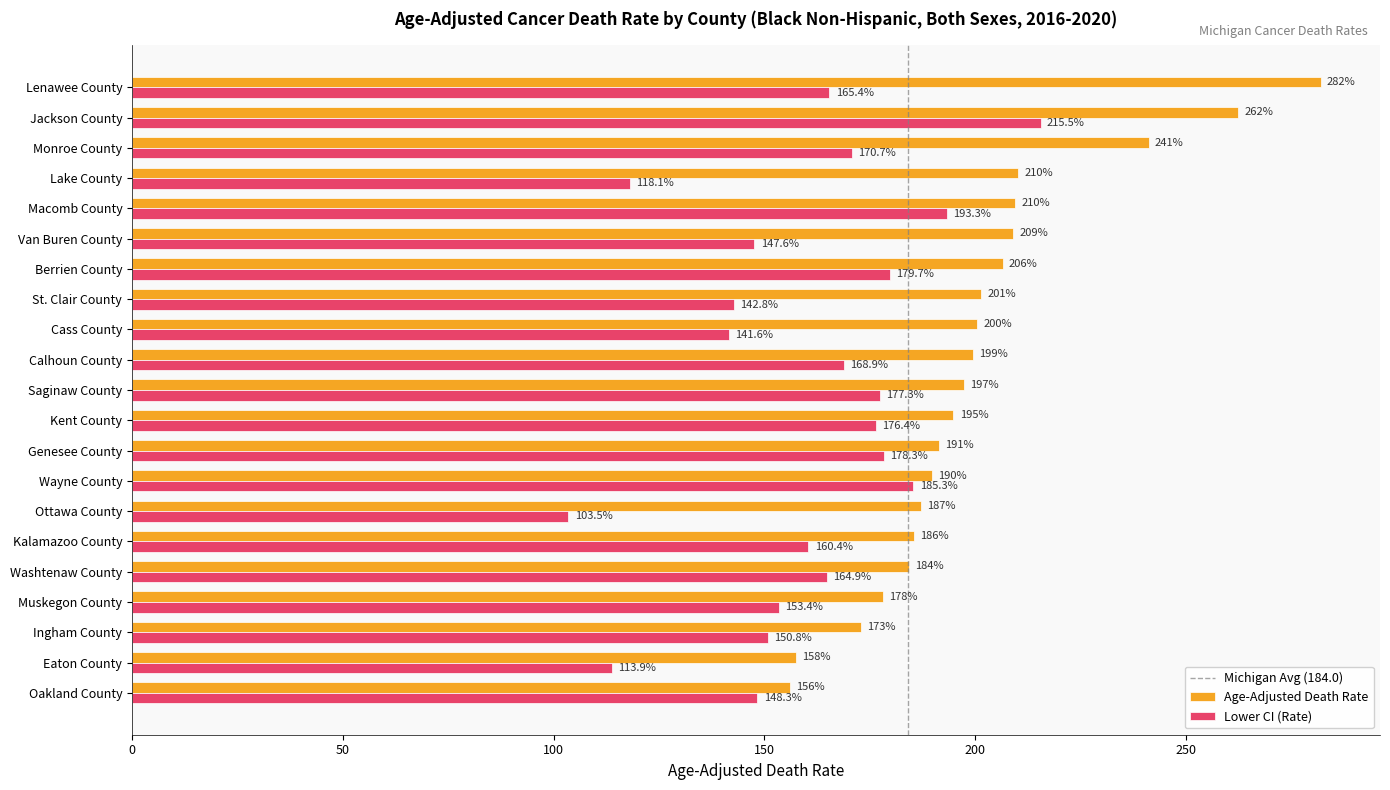

Which series changed the most between Wayne County and Lenawee County?

Age-Adjusted Death Rate